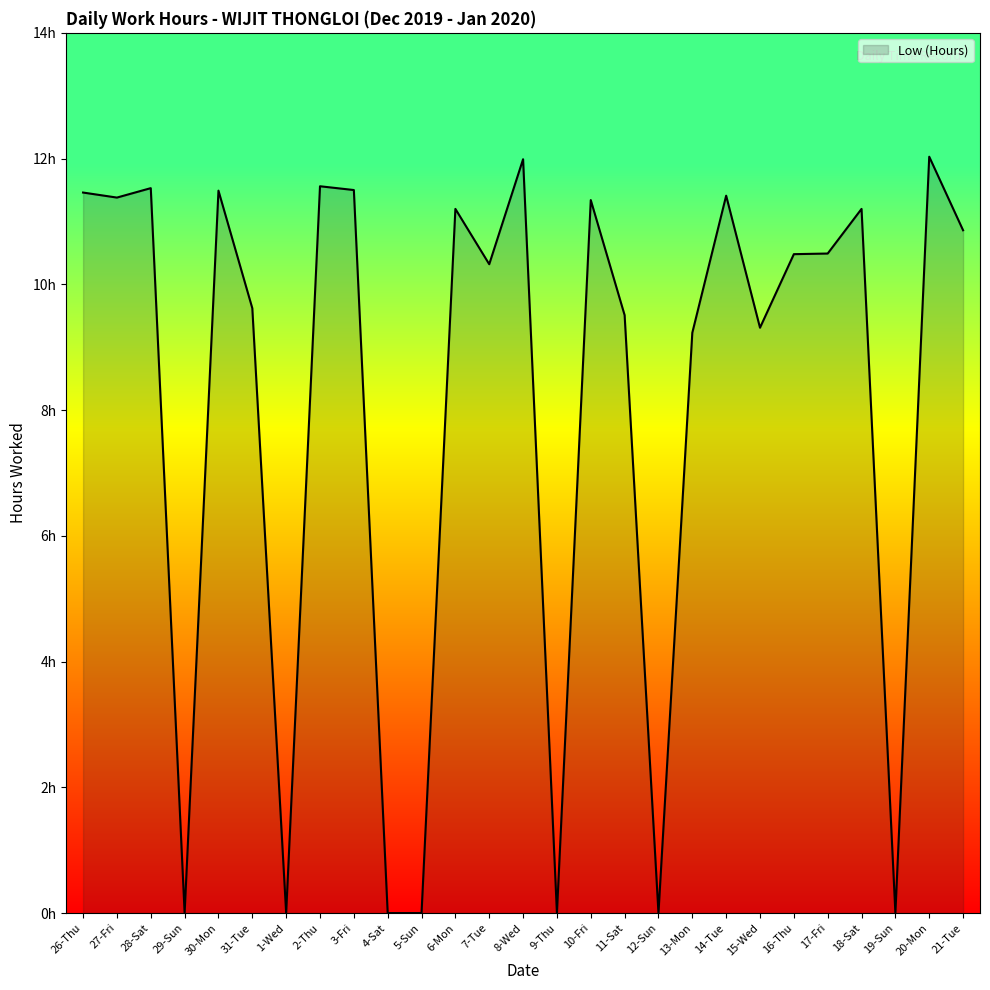

Is this an area chart (filled region under the line)?

Yes